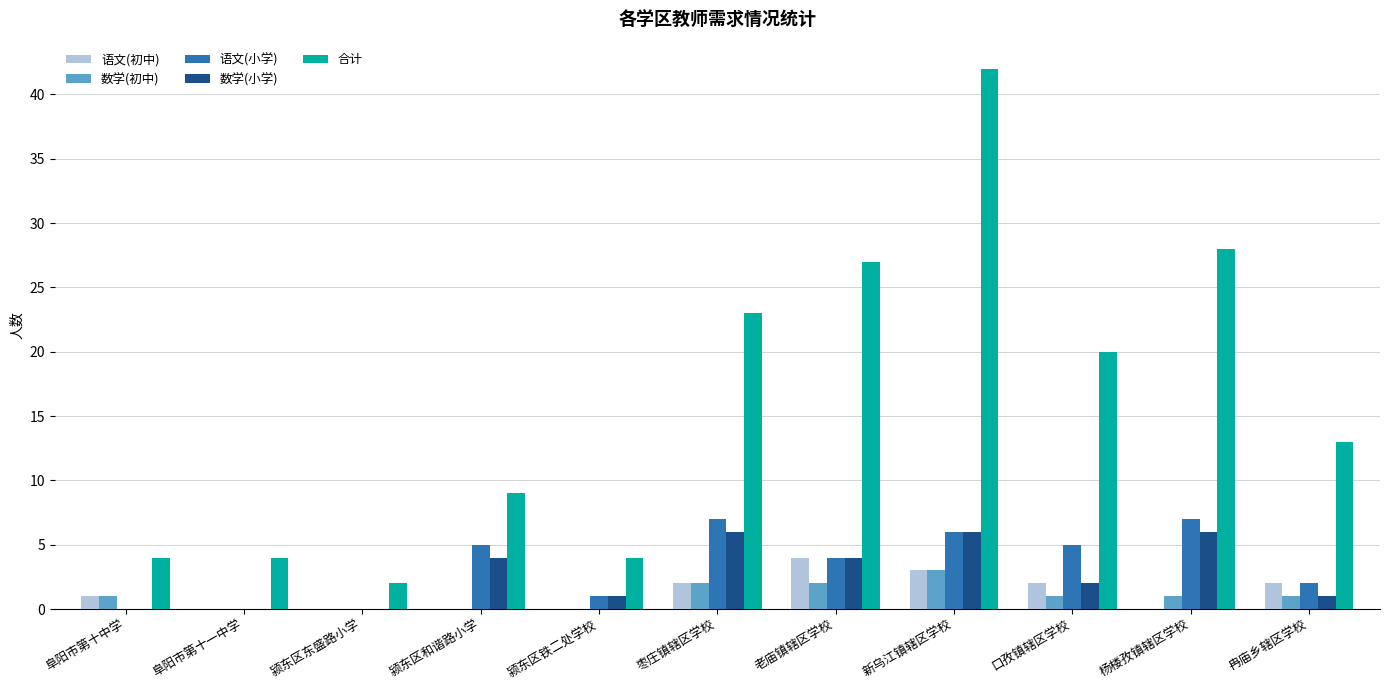

Where does the 语文(小学) series first go above 4?

颍东区和谐路小学